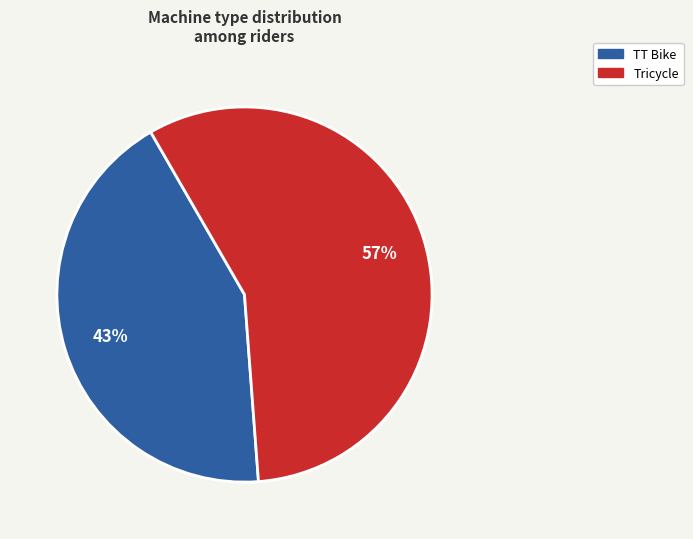

To the nearest percent, what is the difference between the largest and smallest slice percentages?

14%